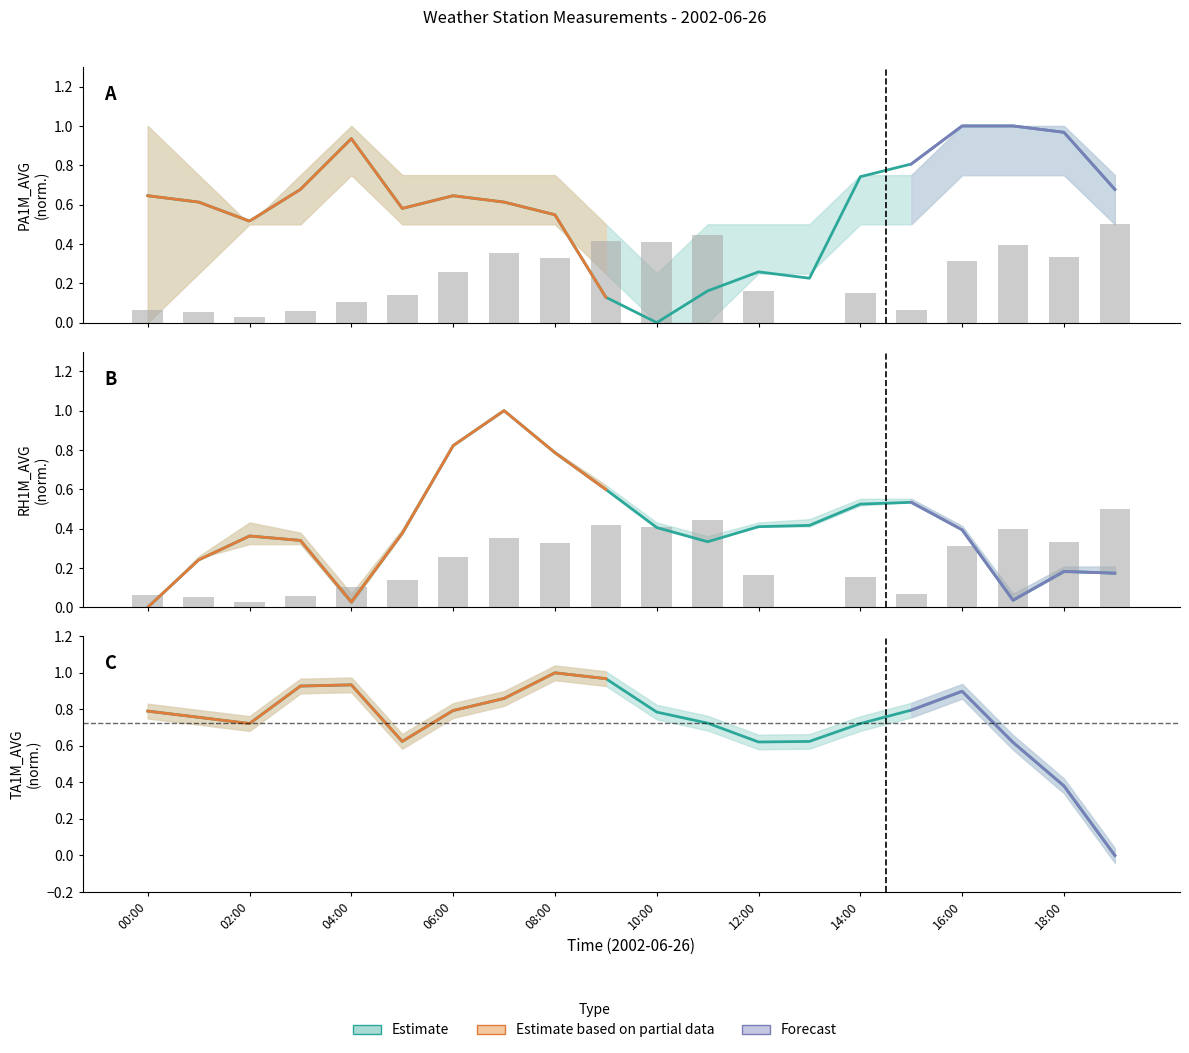

Count the number of categories in the chart.

20